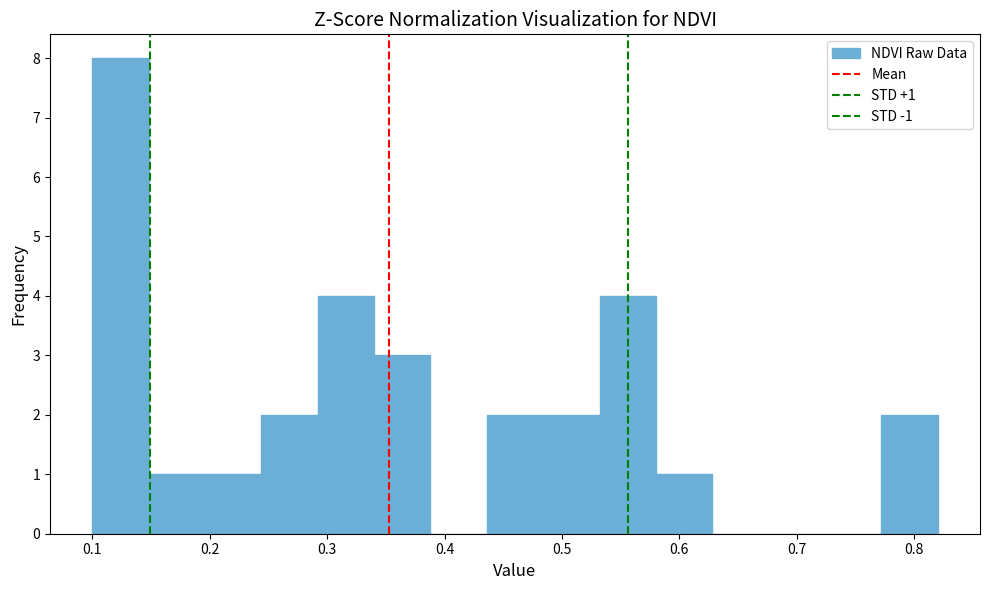

Which range on the x-axis has the tallest bar?

0.100 to 0.148